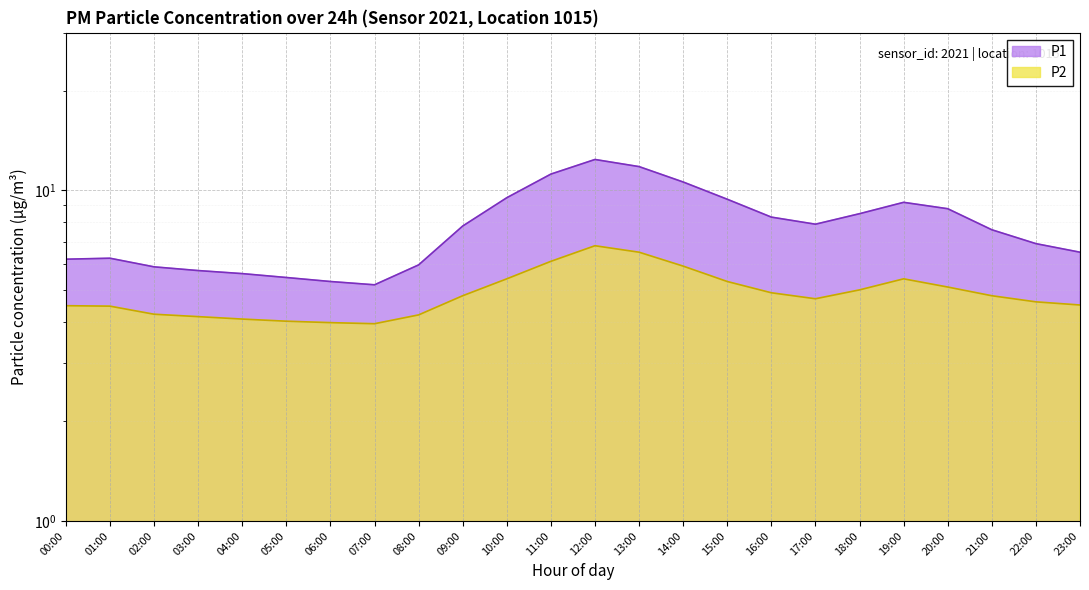

What is the difference between the maximum and second lowest values in the P1 series?

7.1